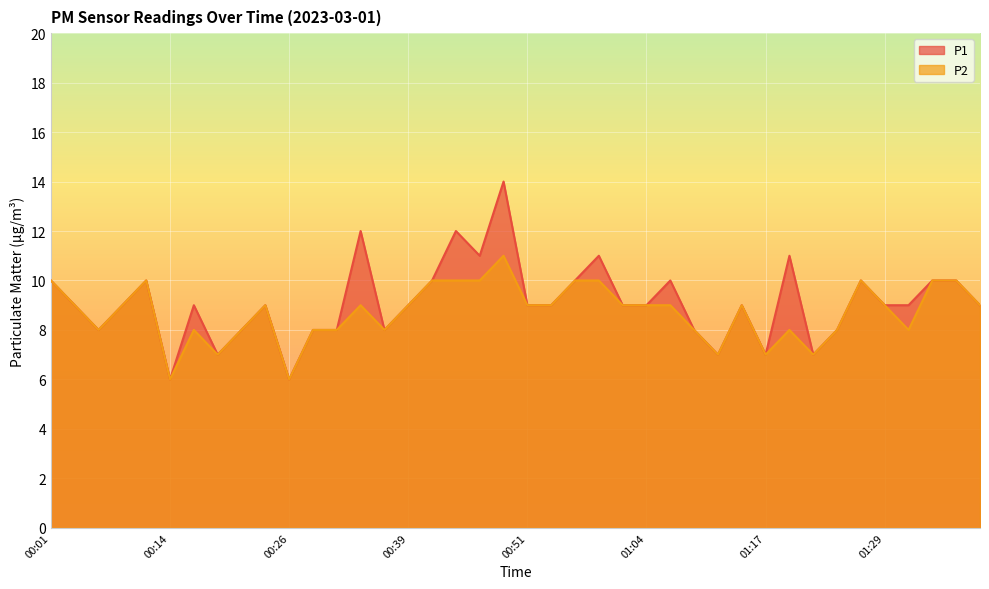

True or false: P1 has a value of 9 at 01:04.

True